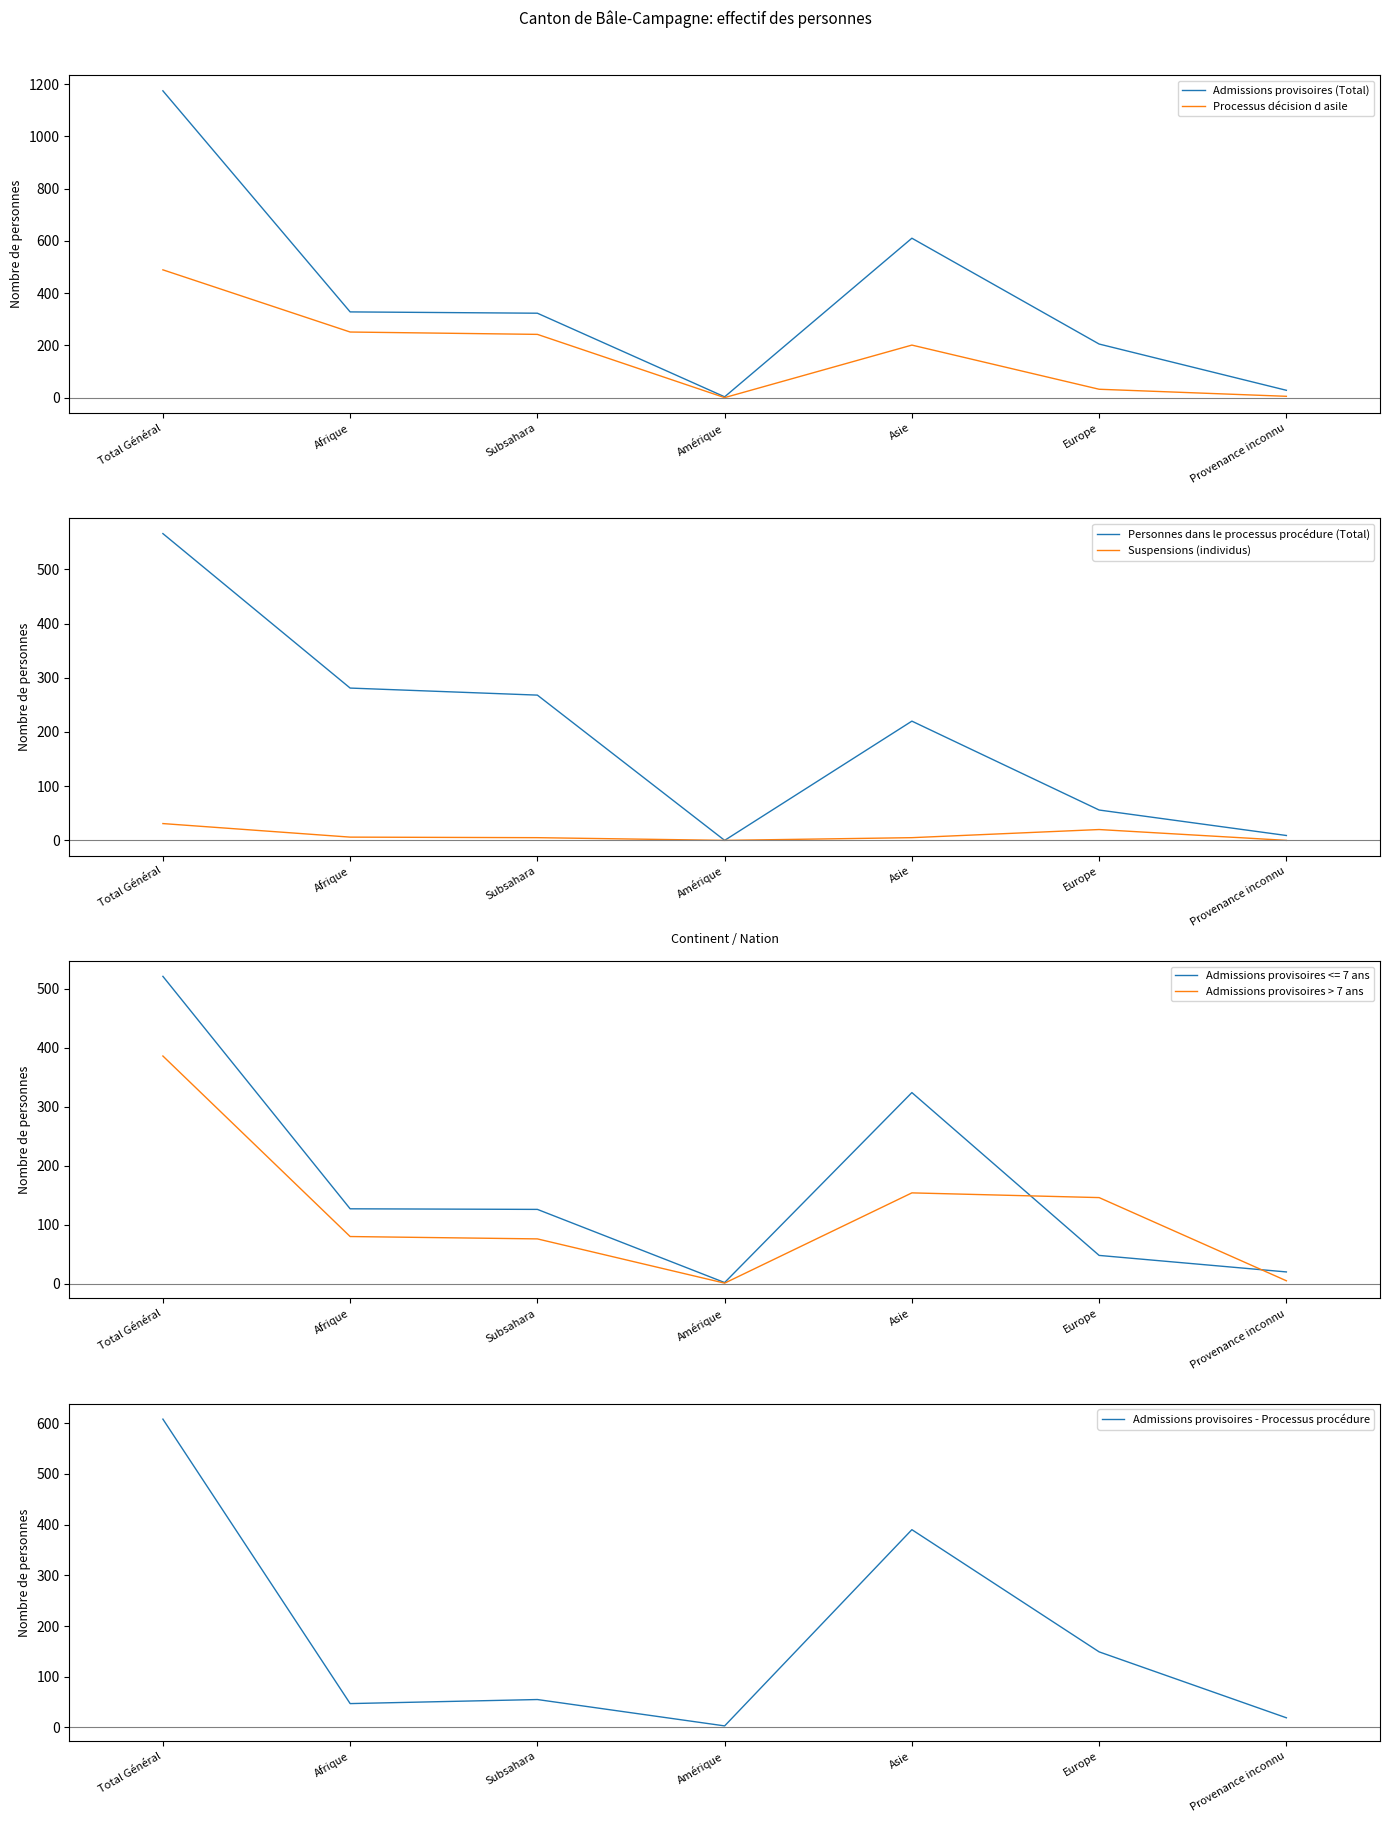

At which label is Suspensions (individus) closest to 15?

Europe